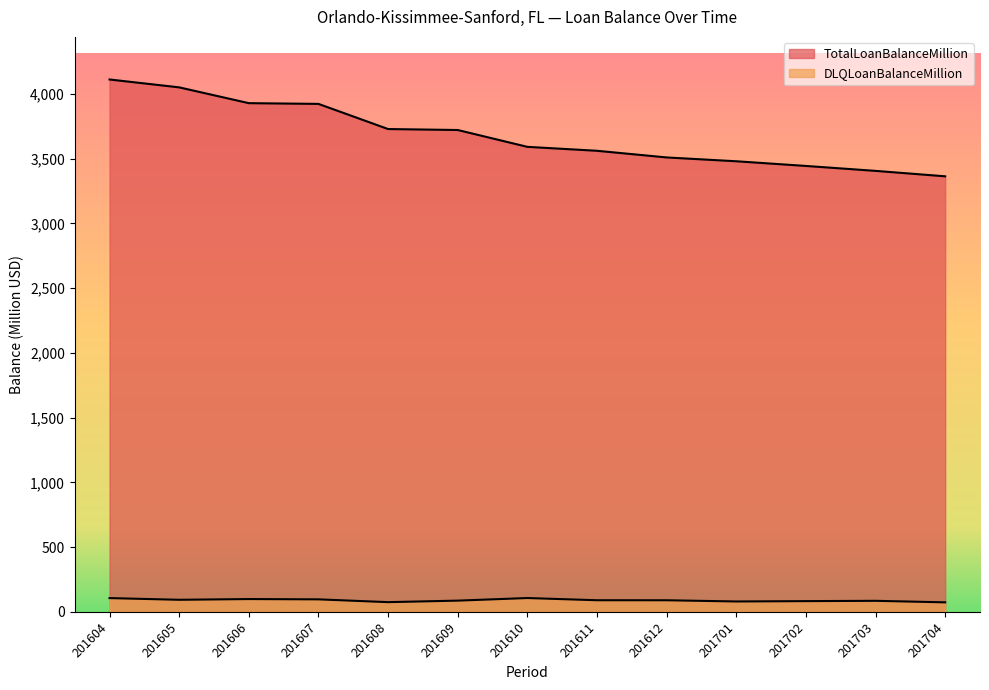

Which series has the largest range (max minus min)?

TotalLoanBalanceMillion